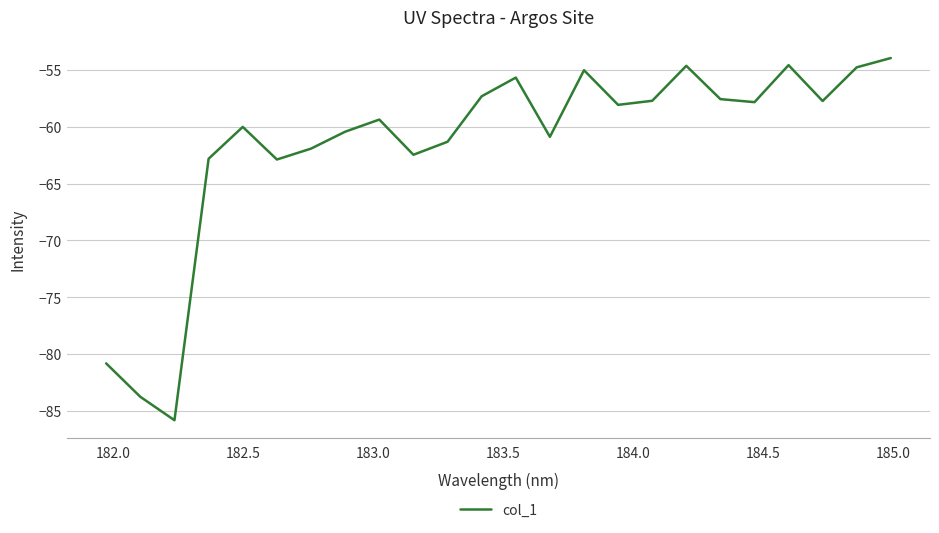

What is the minimum value shown in the chart?

-85.8